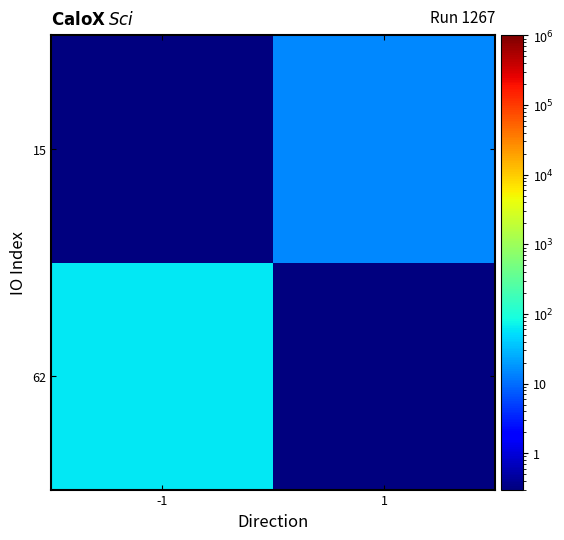

At how many categories does at least one series exceed 53?

1